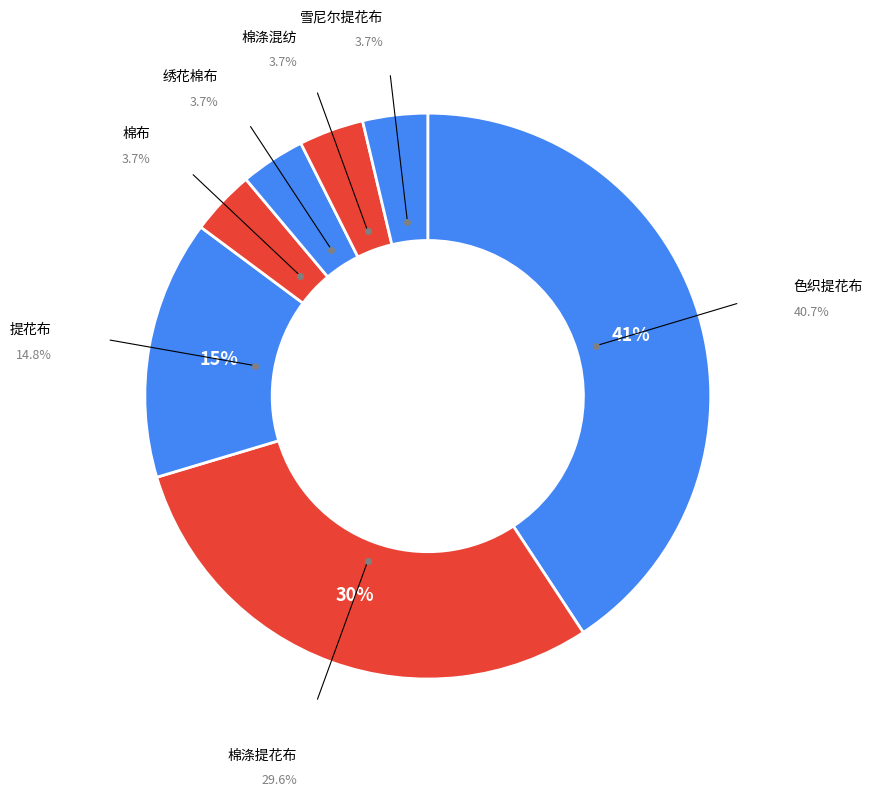

True or false: 雪尼尔提花布 accounts for 4% of the total.

True